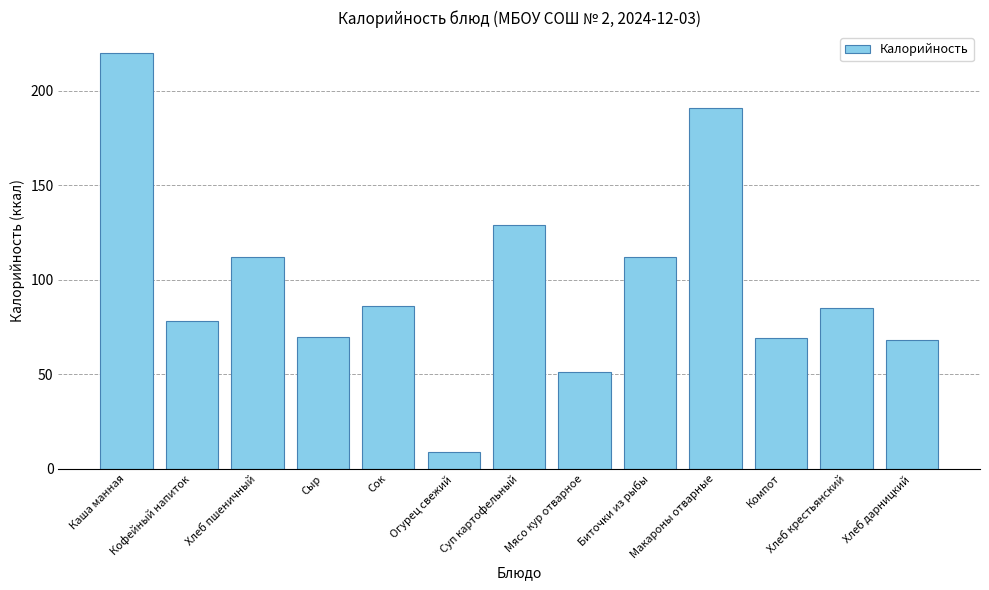

True or false: the data shows 164 at Биточки из рыбы.

False